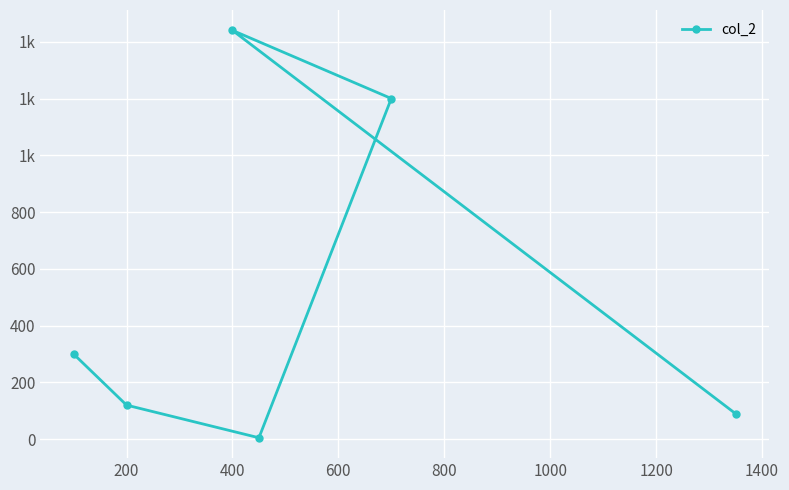

How many points are lower than both their immediate neighbors (excluding endpoints)?

1